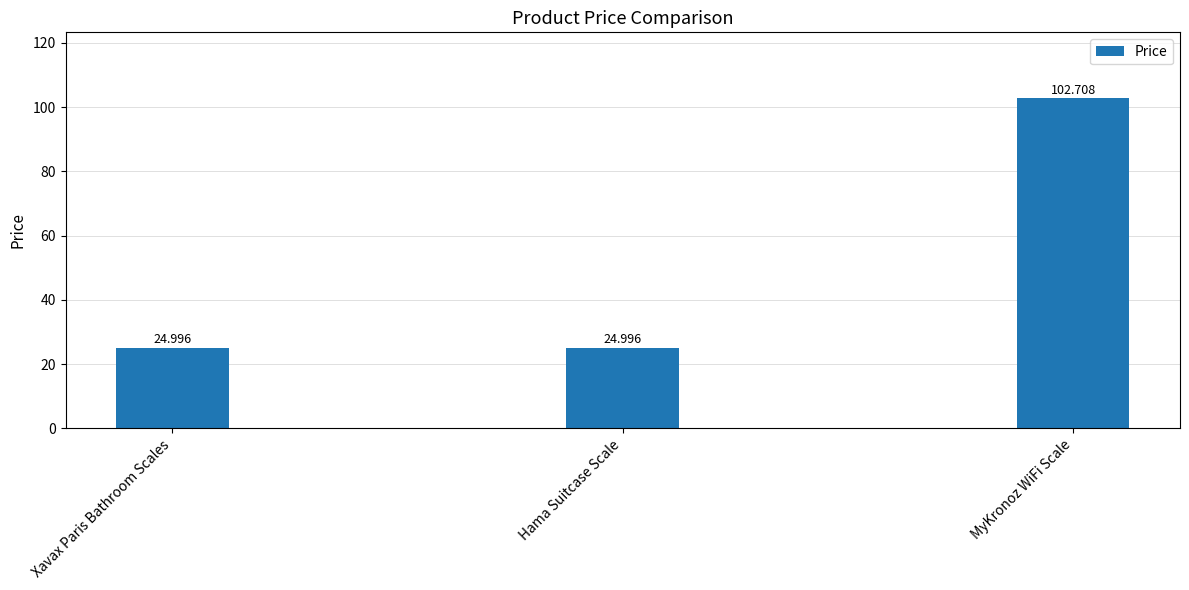

Are the bars grouped side by side (vs. stacked)?

No